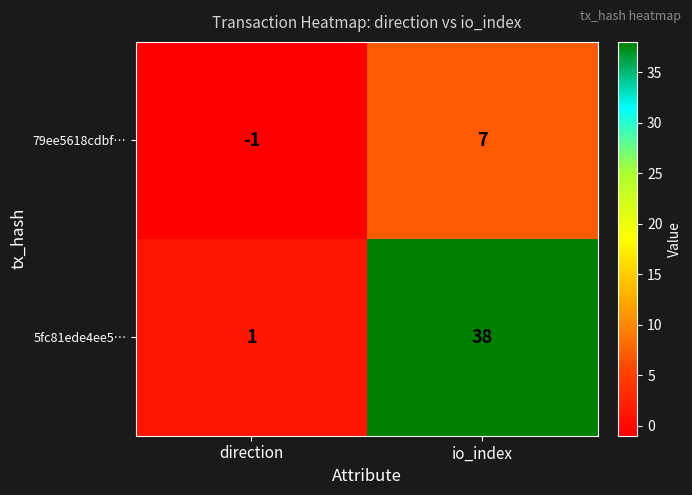

What is the spread (max minus min) of values at io_index?

31